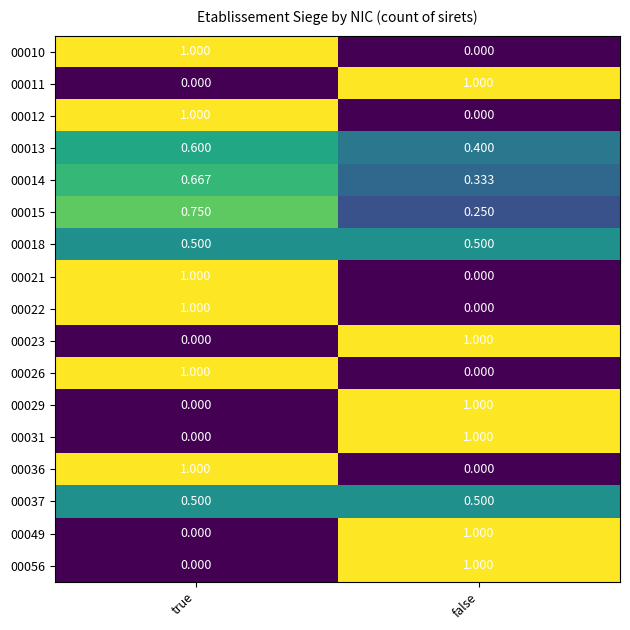

Which category has the lowest value in the 00022 series?

false